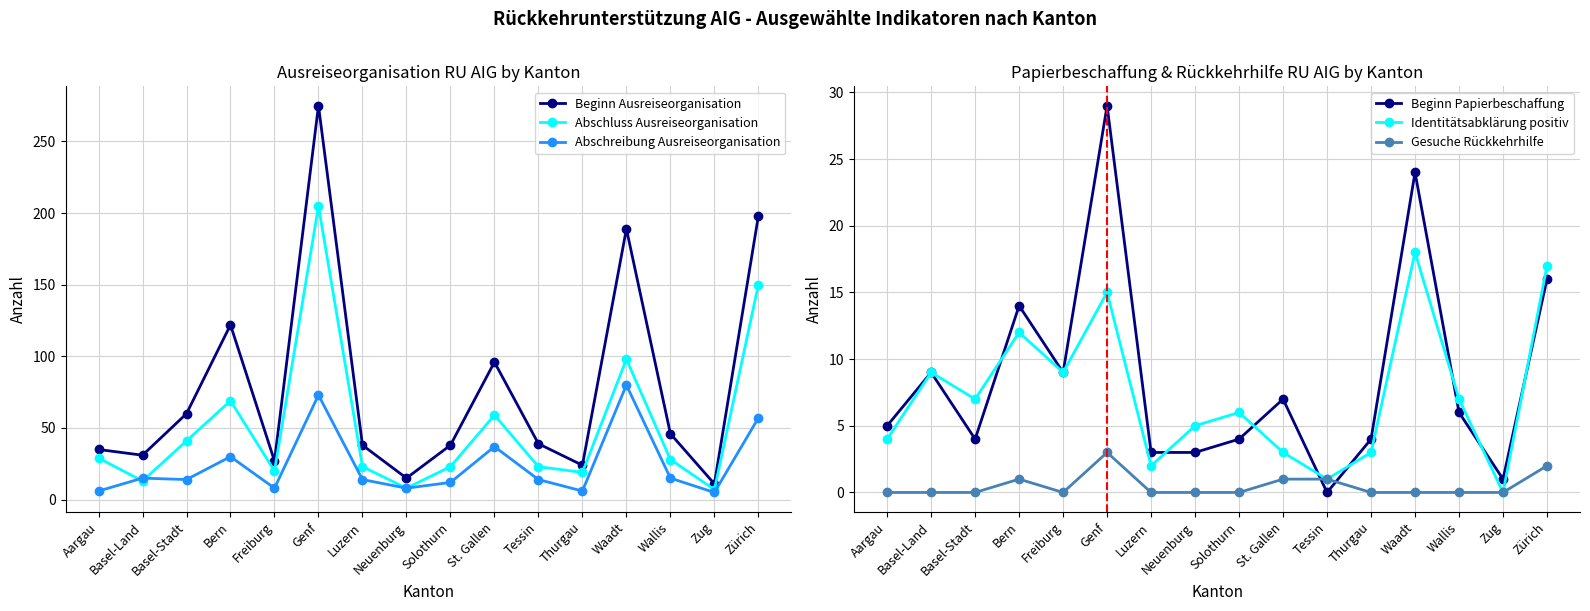

Between Freiburg and Solothurn, which is larger?

Solothurn